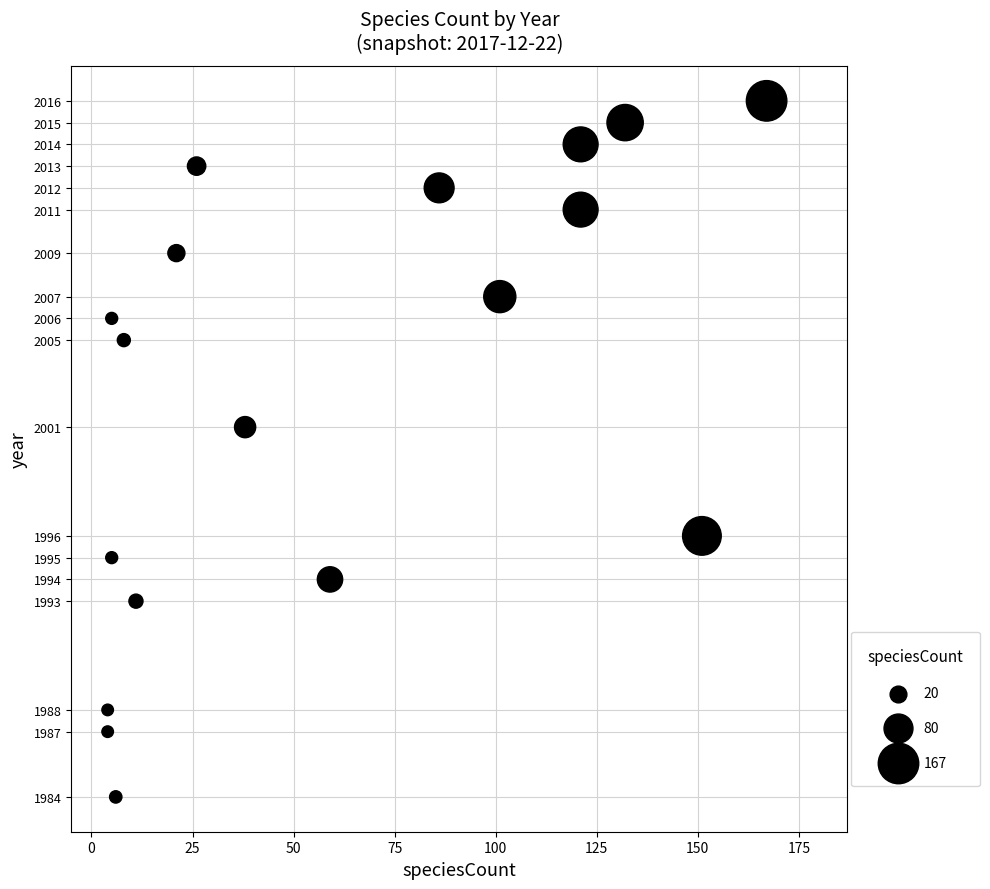

What is the range of Y values (max minus min)?

32